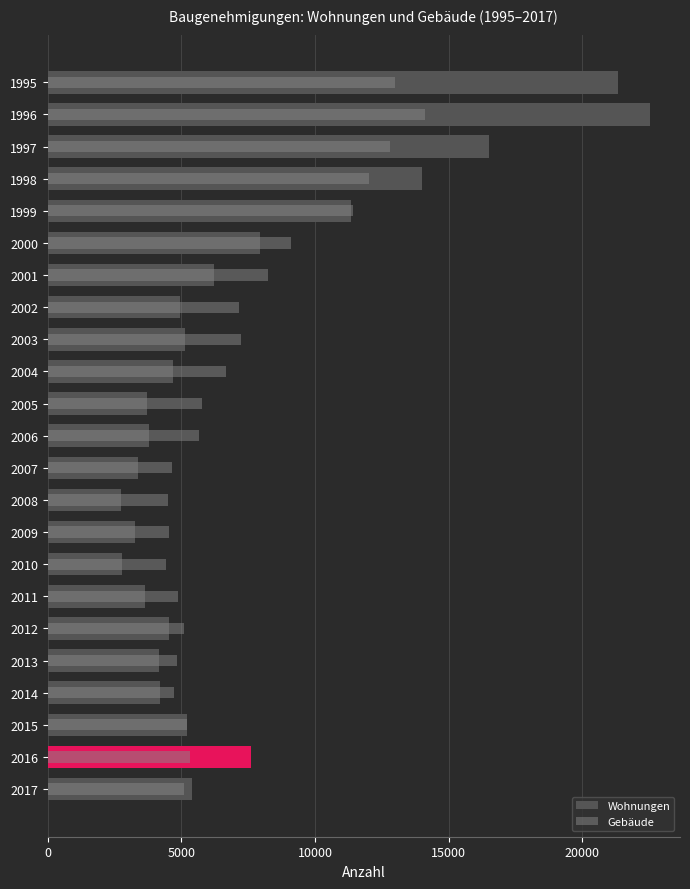

List the series in order of their peak value, highest first.

Wohnungen, Gebäude